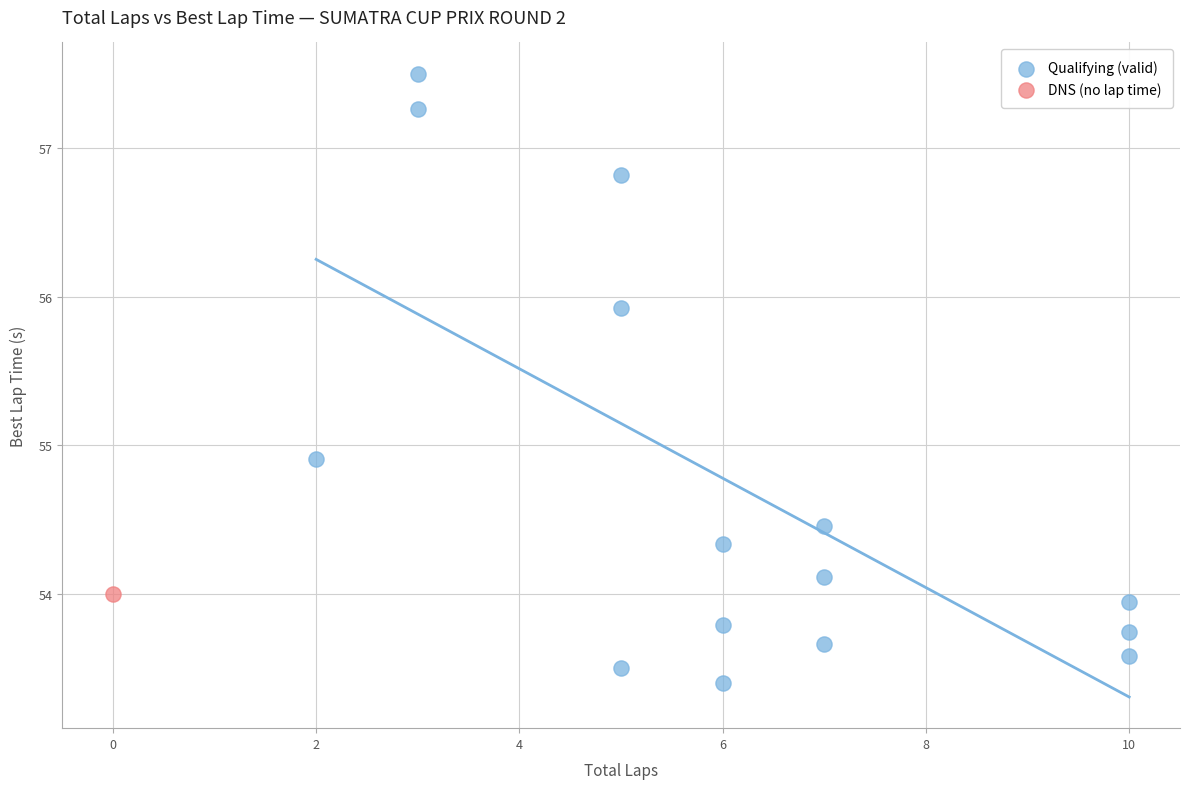

What are all the series names shown in the legend?

Qualifying (valid), DNS (no lap time)